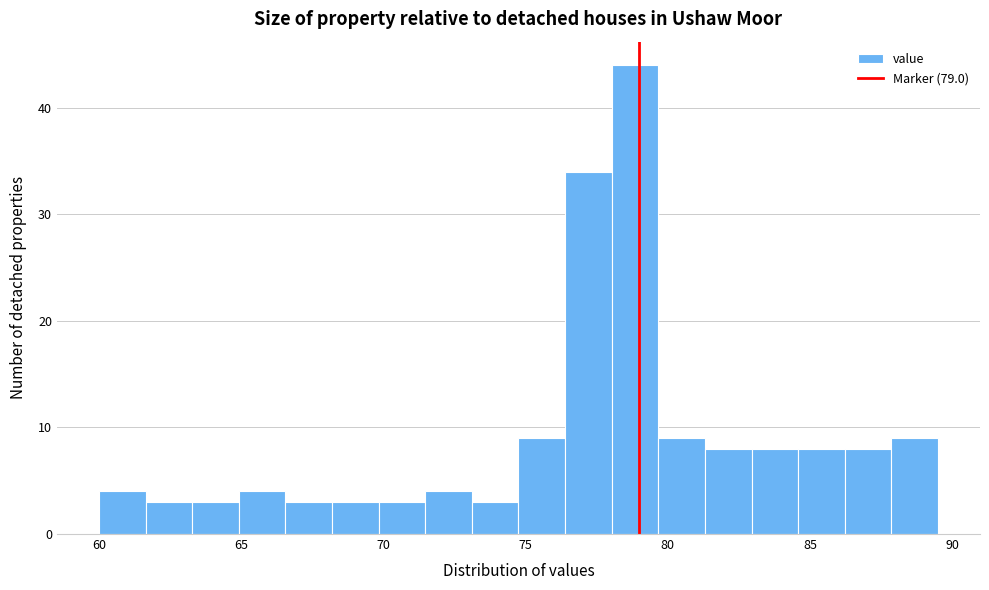

Read against the x-axis, roughly where is the centre of the tallest bar?

79.0